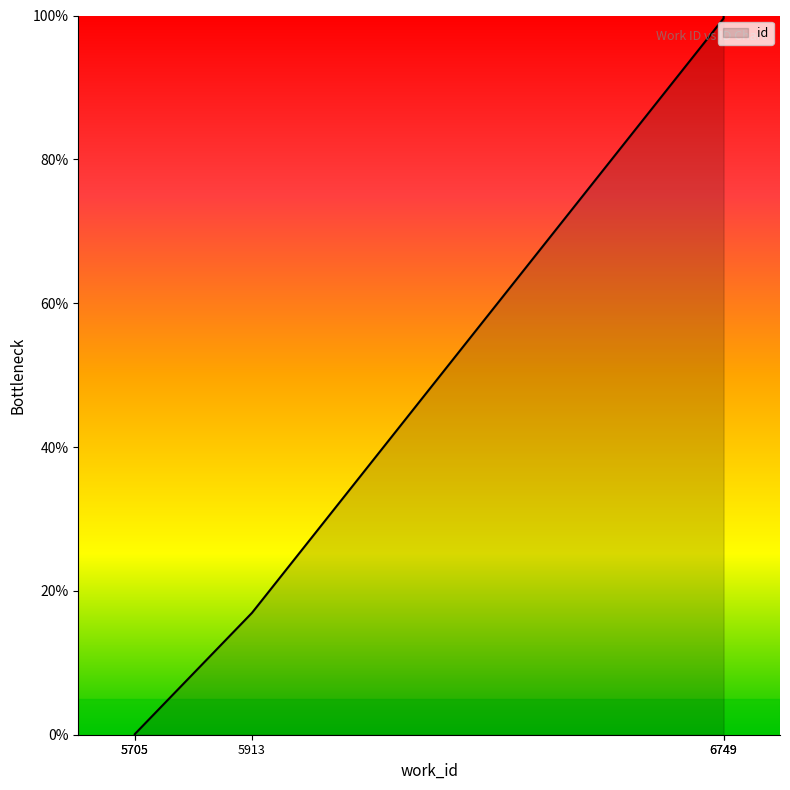

What is the maximum value shown in the chart?

100.0